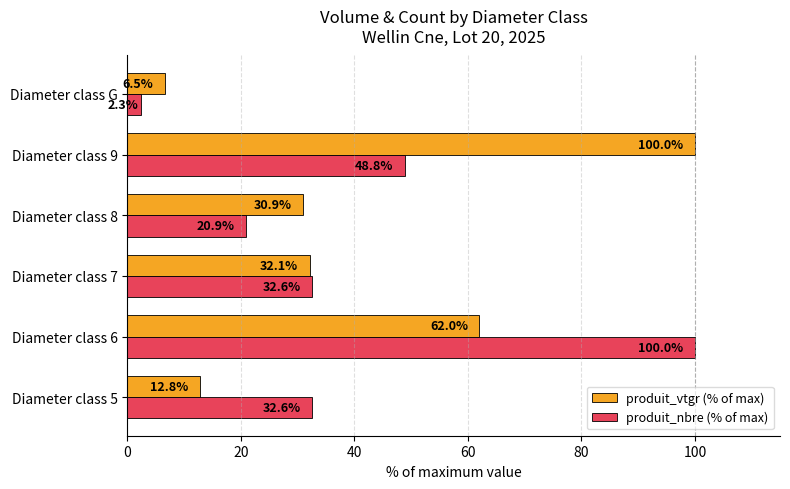

What is the sum of all produit_vtgr (% of max) values?

244.3